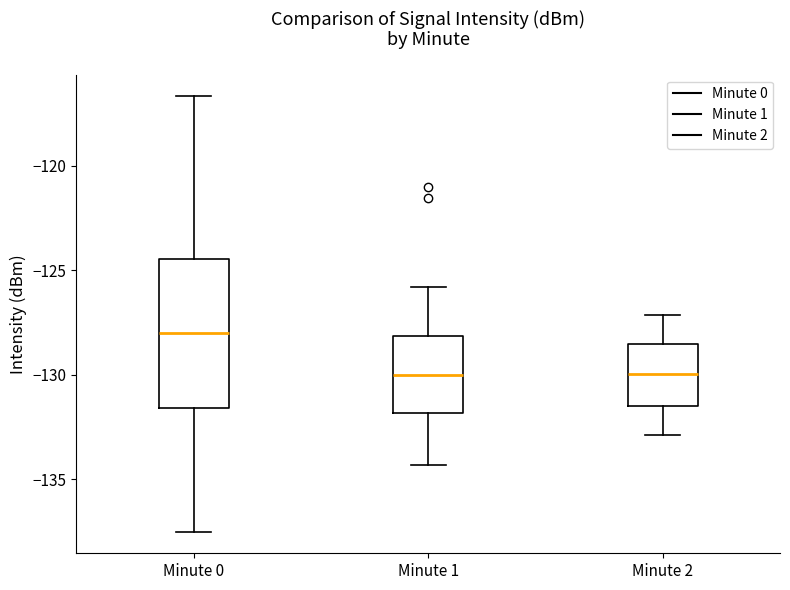

Where does the upper whisker of the box for Minute 2 end on the y-axis? The values are not printed on the chart, so give them approximately, as read against the axis.

-127.0